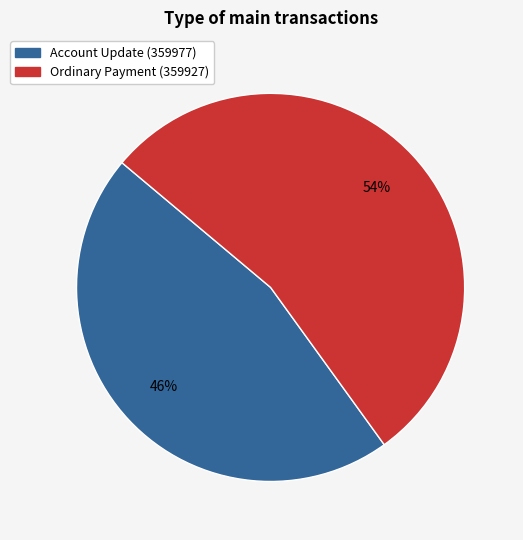

To the nearest percent, what is the combined percentage of Ordinary Payment and Account Update?

100%